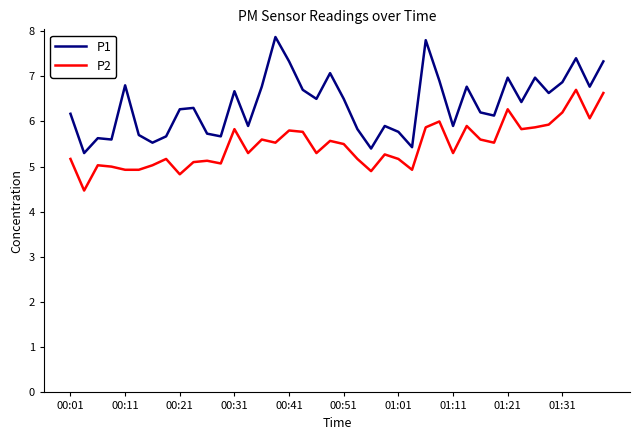

What is the difference between the maximum and minimum values in the P1 series?

2.6